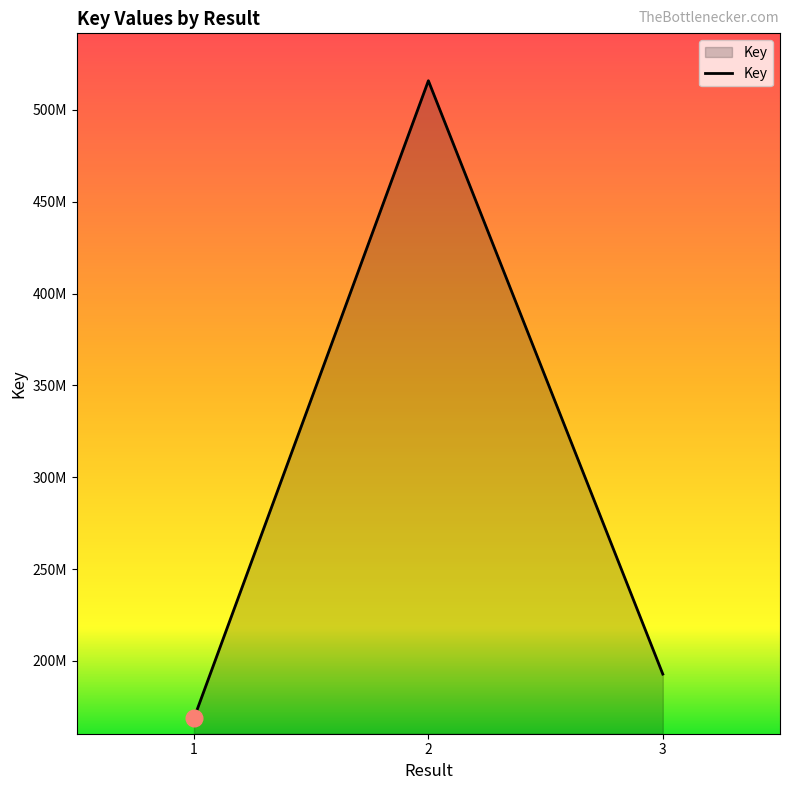

Does the chart display data point markers on the line(s)?

No